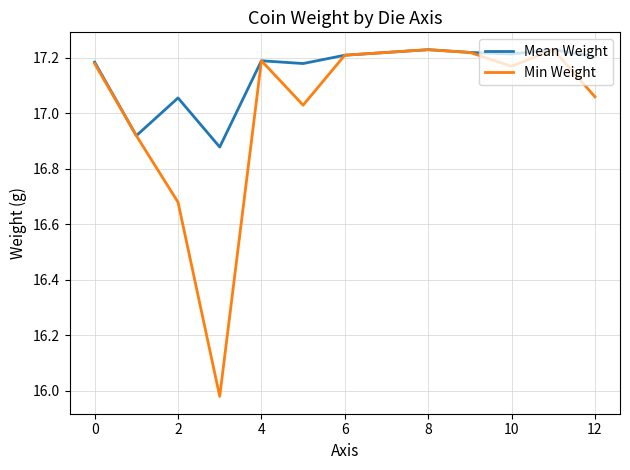

Rank the series by their average value, from lowest to highest.

Min Weight, Mean Weight